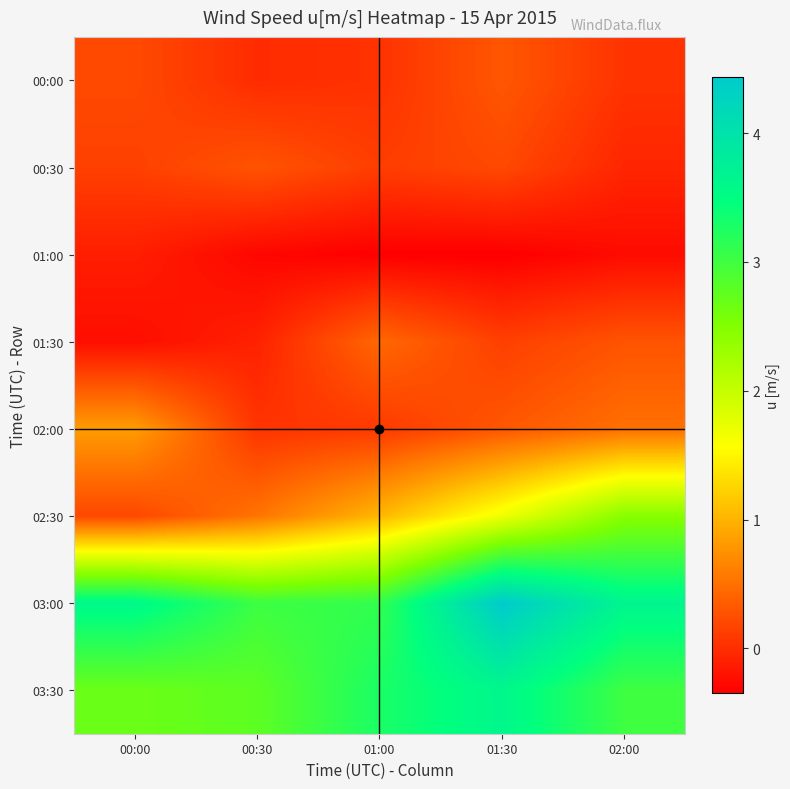

Reading left to right, list all the values displayed in this chart.

00:00: 00:00=0.2	00:30=-0.0	01:00=0.0	01:30=0.3	02:00=0.0
00:30: 00:00=0.1	00:30=0.3	01:00=0.1	01:30=0.2	02:00=-0.1
01:00: 00:00=-0.1	00:30=-0.3	01:00=-0.3	01:30=-0.3	02:00=-0.3
01:30: 00:00=-0.2	00:30=-0.1	01:00=0.4	01:30=0.1	02:00=0.3
02:00: 00:00=0.8	00:30=0.0	01:00=0.1	01:30=0.3	02:00=0.5
02:30: 00:00=0.2	00:30=0.5	01:00=1.0	01:30=1.7	02:00=2.5
03:00: 00:00=3.6	00:30=3.0	01:00=3.1	01:30=4.4	02:00=3.6
03:30: 00:00=2.7	00:30=2.8	01:00=3.3	01:30=3.6	02:00=3.0